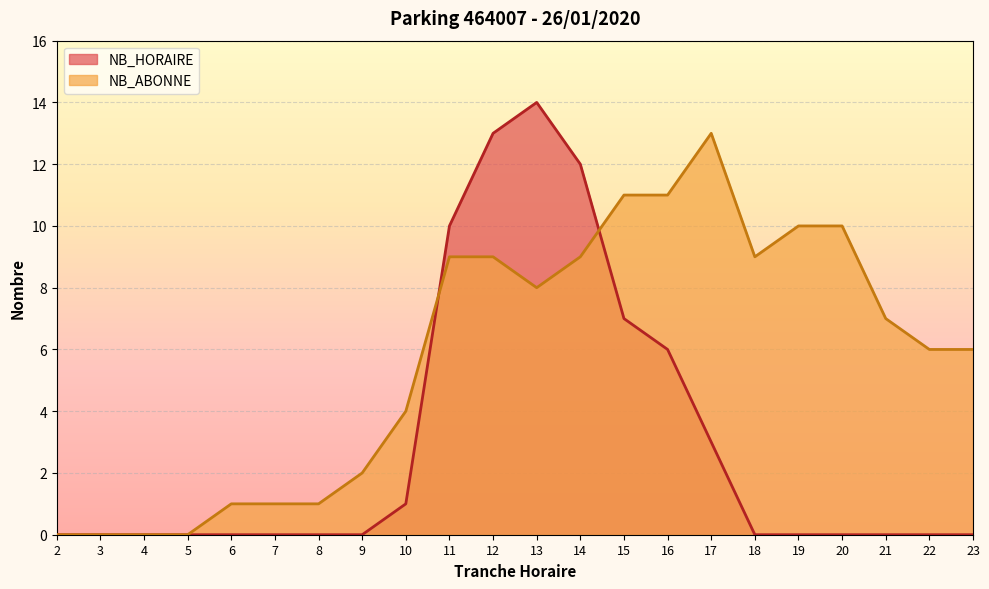

What is the value of the NB_ABONNE point at the 22nd from the left?

6